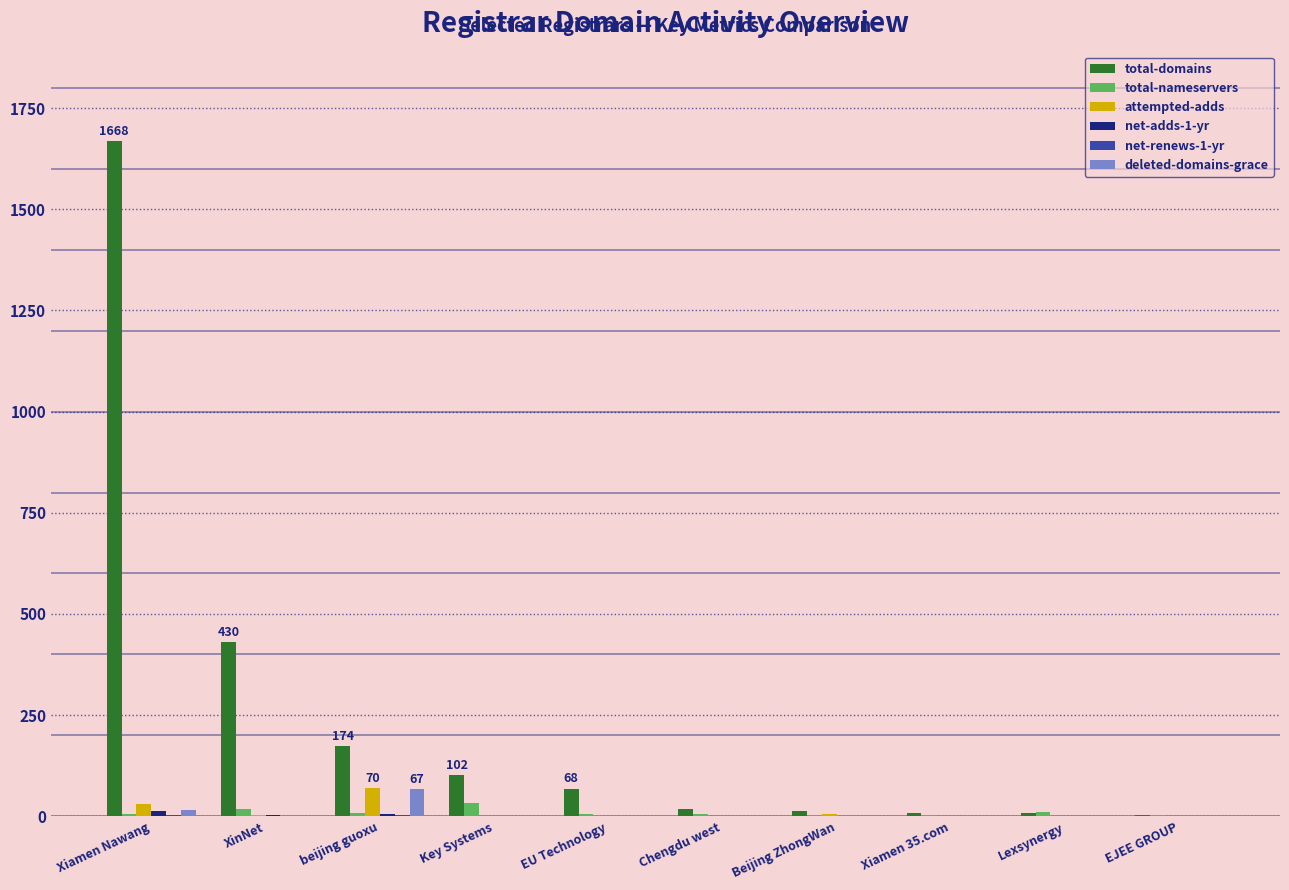

At which category is the sum across all series the highest?

Xiamen Nawang